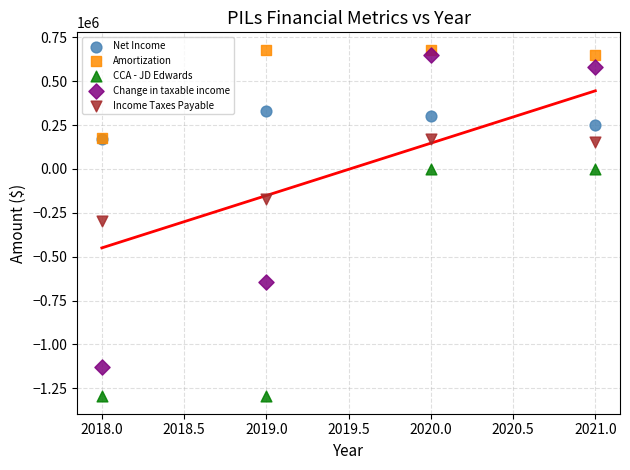

What are all the series names shown in the legend?

Net Income, Amortization, CCA - JD Edwards, Change in taxable income, Income Taxes Payable